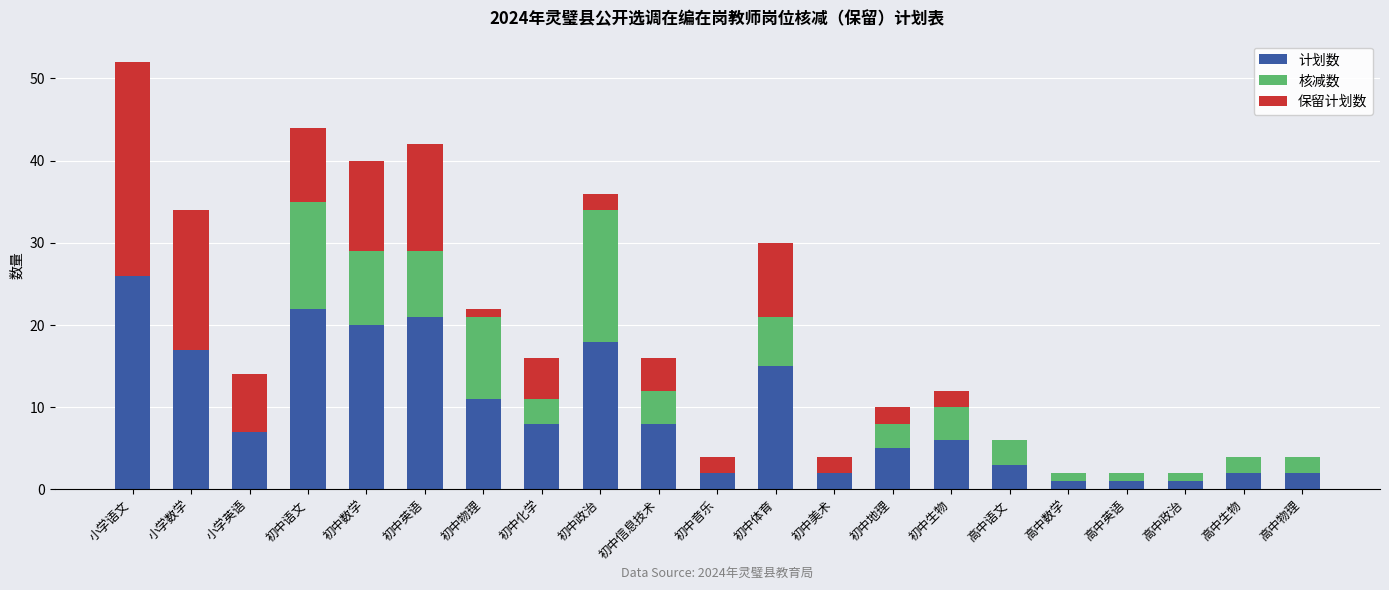

The value of 计划数 at 初中英语 is 15. True or false?

False